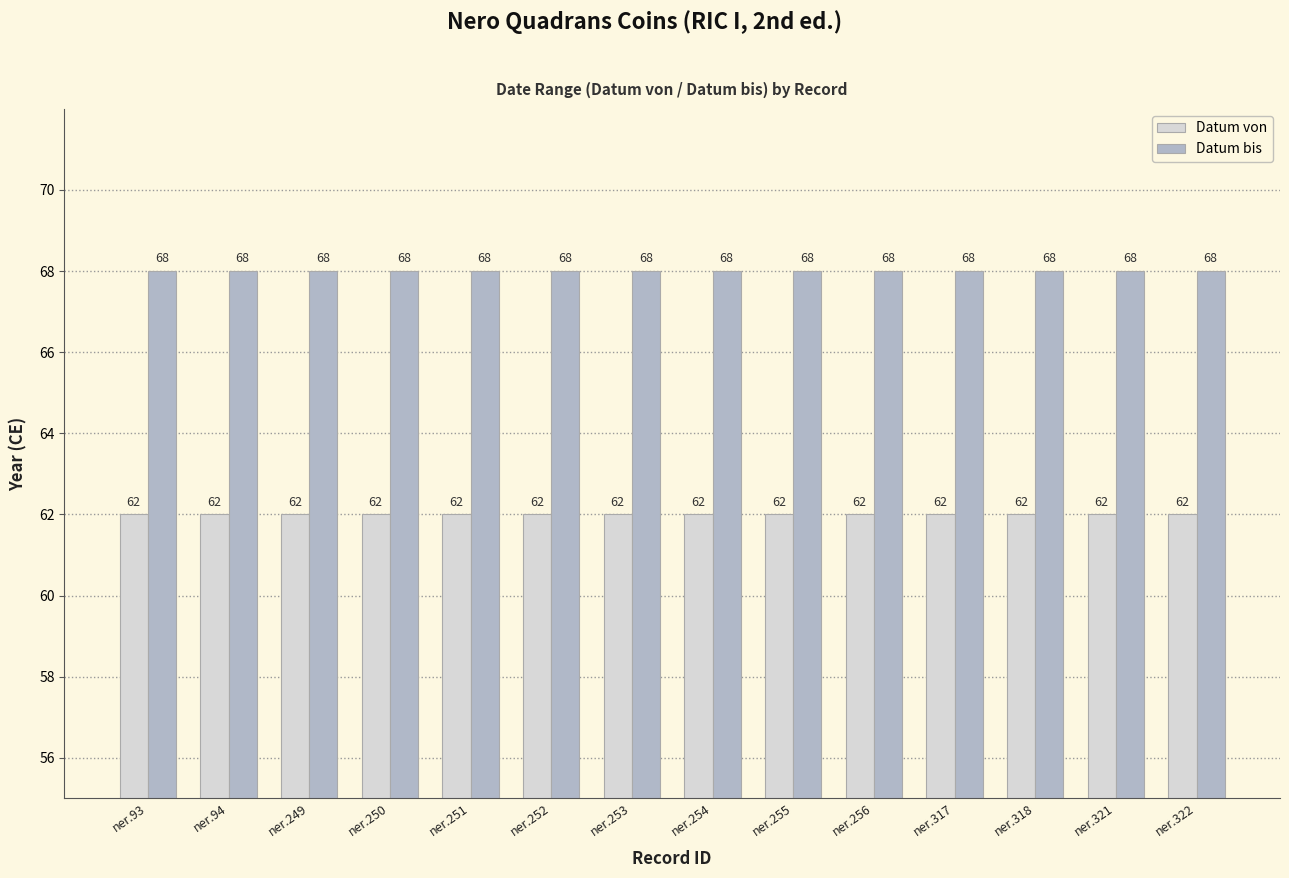

Rank the series by their maximum value, from highest to lowest.

Datum bis, Datum von